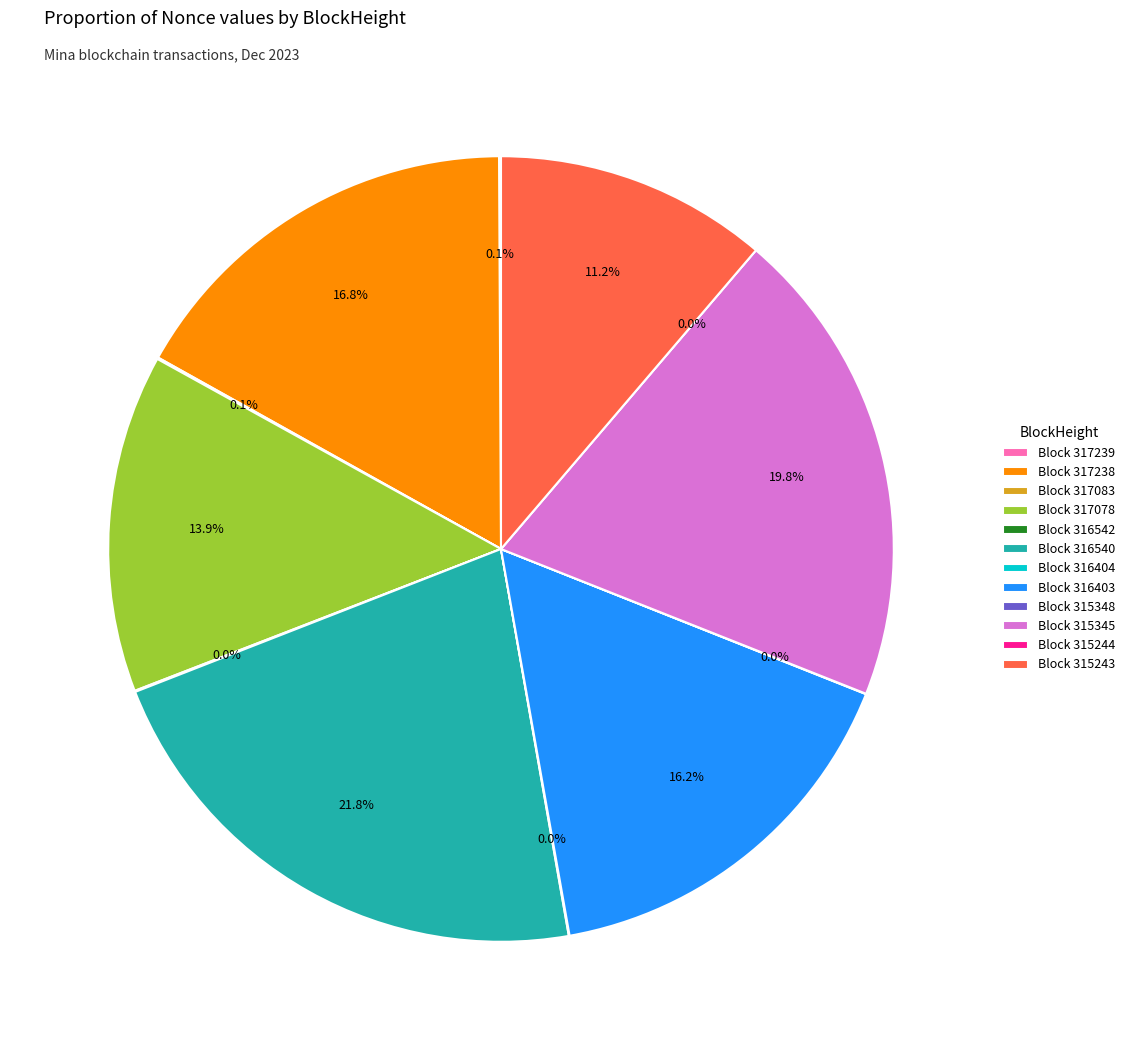

Is 316542 the majority of the pie?

No